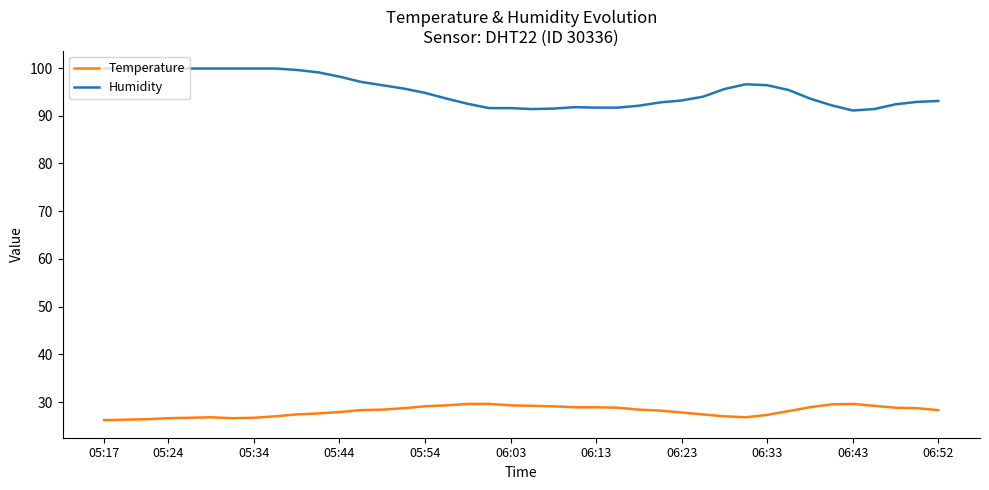

Which series has the largest range (max minus min)?

Humidity